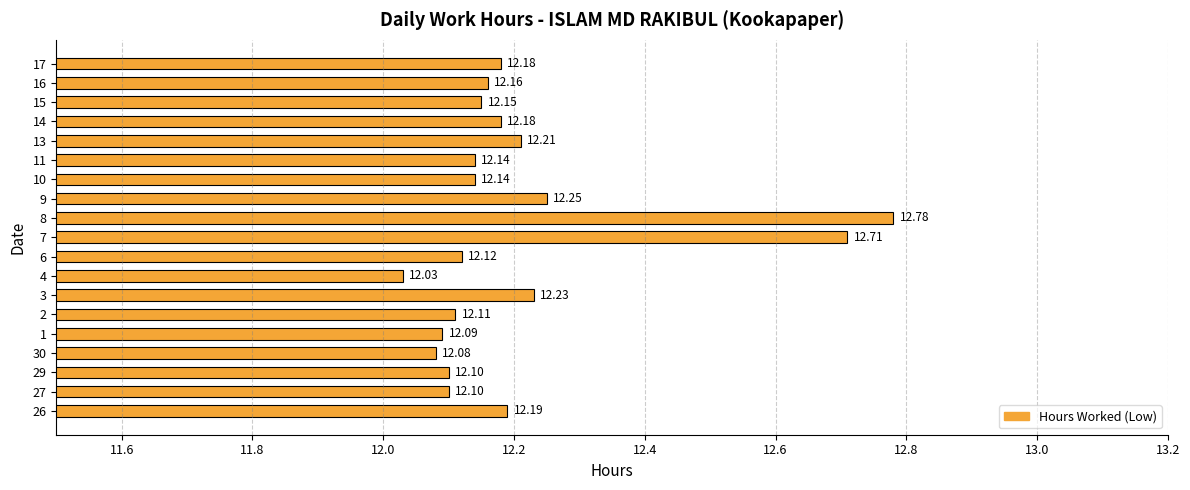

Where is the data nearest to the value 12?

4